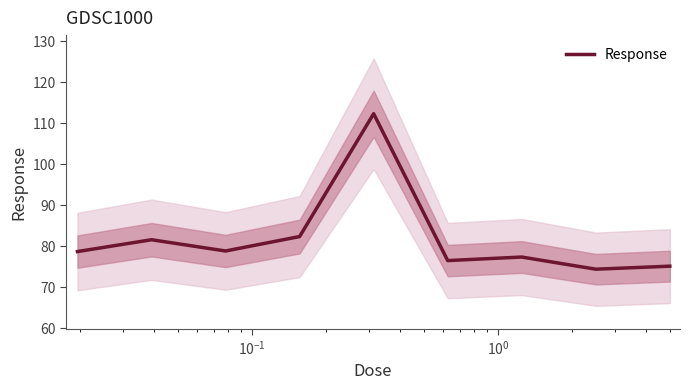

What is the minimum value for Response?

74.4